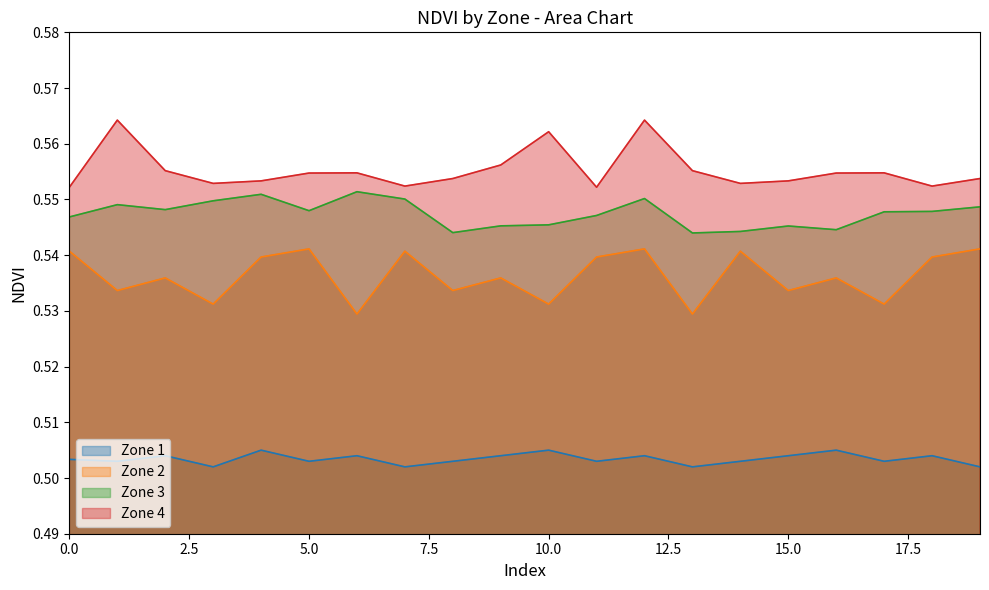

How many Zone 1 values are between 0 and 1?

20